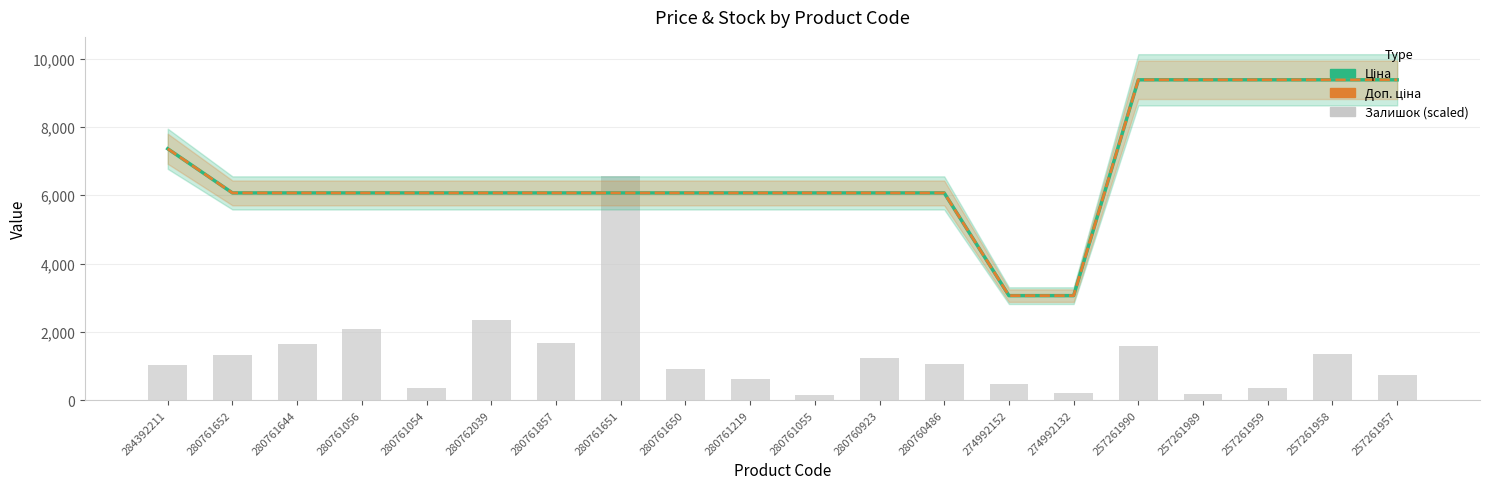

Is the value of Доп. ціна at 280761650 greater than the value of Залишок (scaled) at 274992132?

Yes